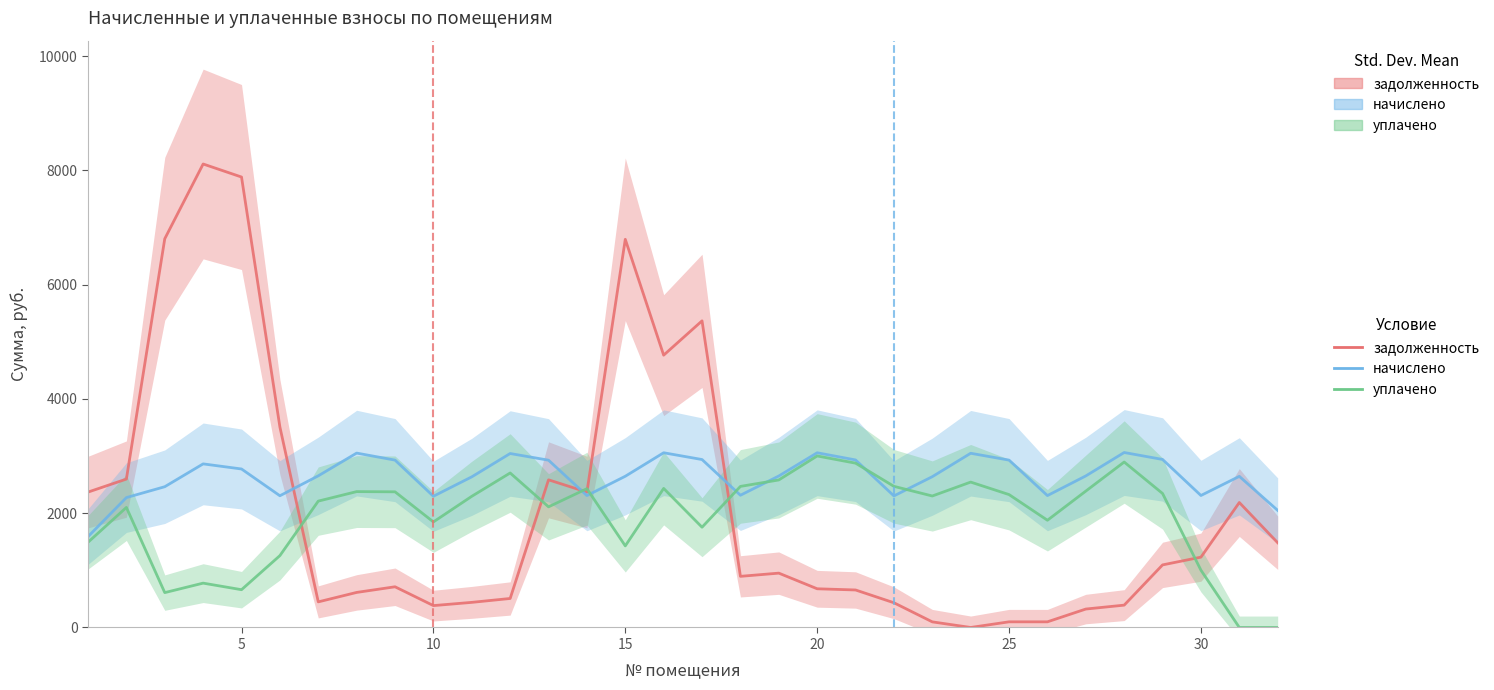

Reading left to right, list all the values displayed in this chart.

задолженность: 2369.6	2597.6	6804.2	8112.8	7884.8	3509.7	448.0	613.4	712.2	382.8	439.4	507.5	2584.6	2369.9	6794.4	4766.4	5367.4	895.0	951.1	677.3	656.3	432.6	98.1	0.0	98.8	98.8	322.6	390.9	1095.2	1231.0	2187.4	1483.0
начислено: 1589.9	2273.6	2463.9	2863.6	2774.3	2305.8	2654.2	3052.5	2929.5	2297.0	2636.7	3045.1	2928.0	2308.7	2646.9	3058.3	2939.7	2314.6	2651.3	3058.3	2932.4	2302.9	2639.6	3049.5	2929.5	2308.7	2652.8	3062.7	2941.2	2310.2	2645.4	2049.6
уплачено: 1491.1	2101.3	610.2	776.1	661.2	1257.8	2211.9	2378.3	2374.6	1847.6	2296.0	2704.5	2111.6	2429.5	1428.1	2433.9	1754.8	2469.2	2582.2	3002.1	2876.2	2470.4	2301.5	2545.0	2326.1	1876.8	2387.3	2896.0	2345.3	1002.8	0.0	0.0